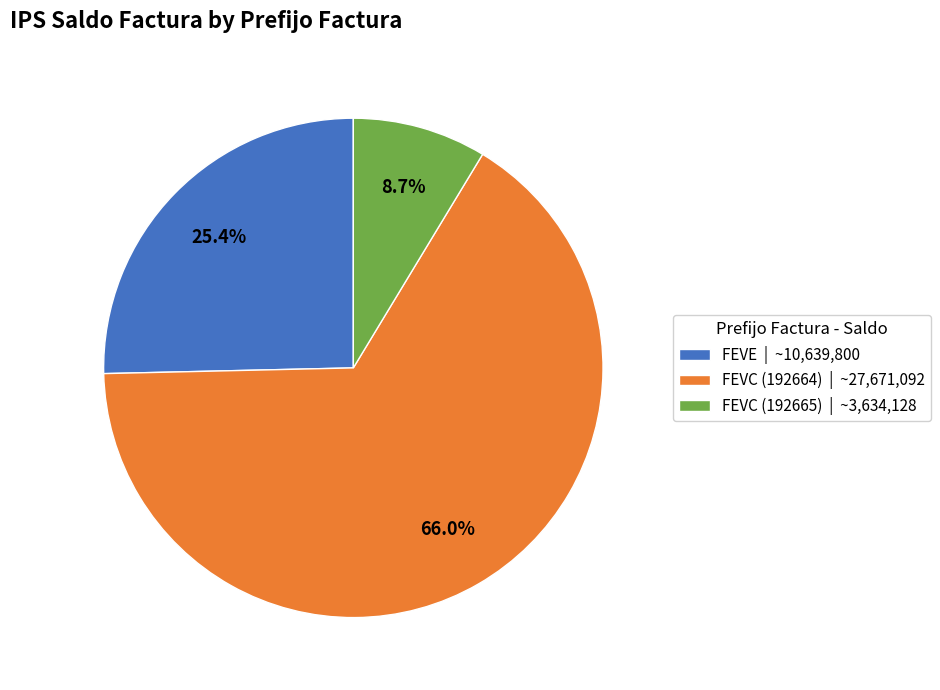

The FEVE slice represents 15% of the pie. True or false?

False